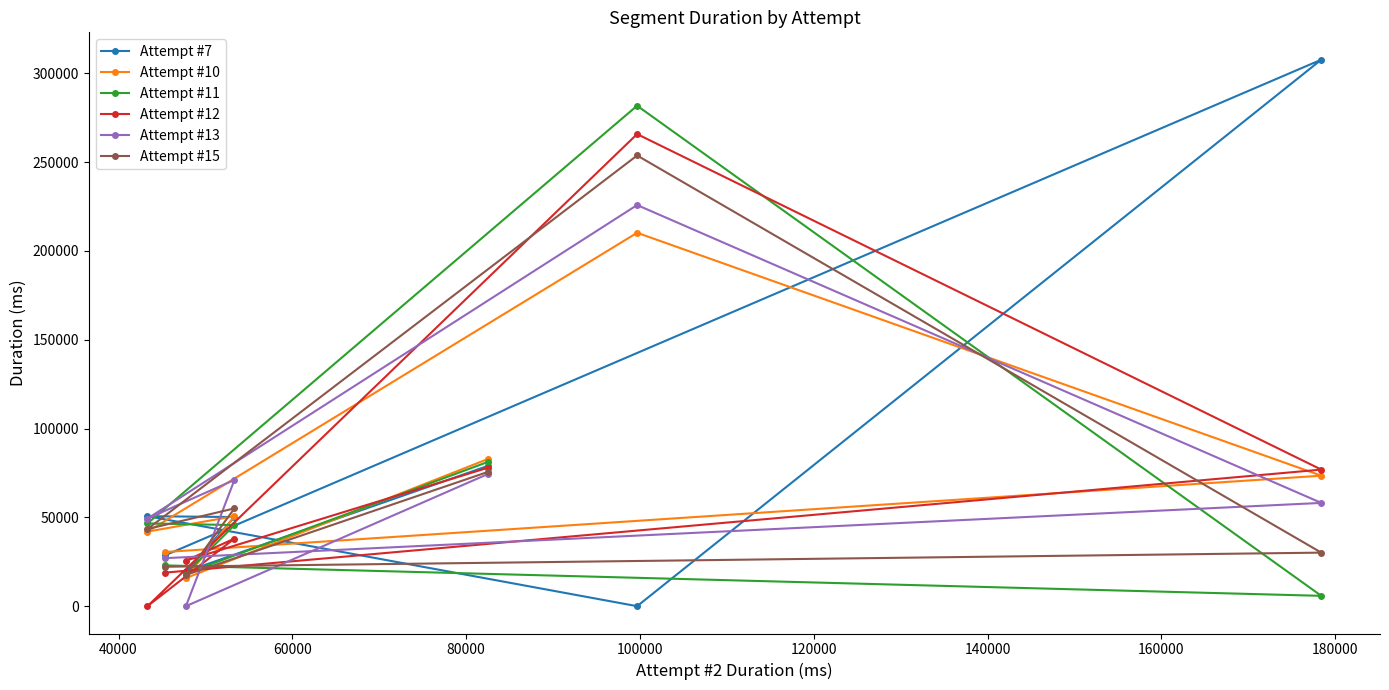

Which series has the largest range (max minus min)?

Attempt #7